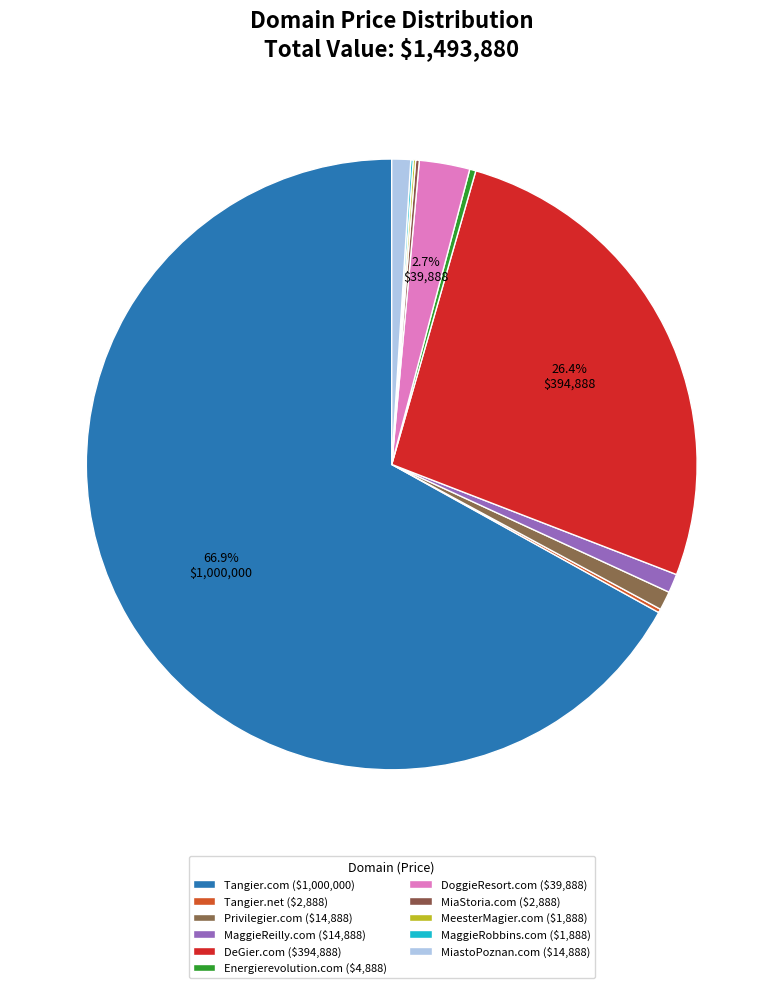

Which slice is the largest?

Tangier.com